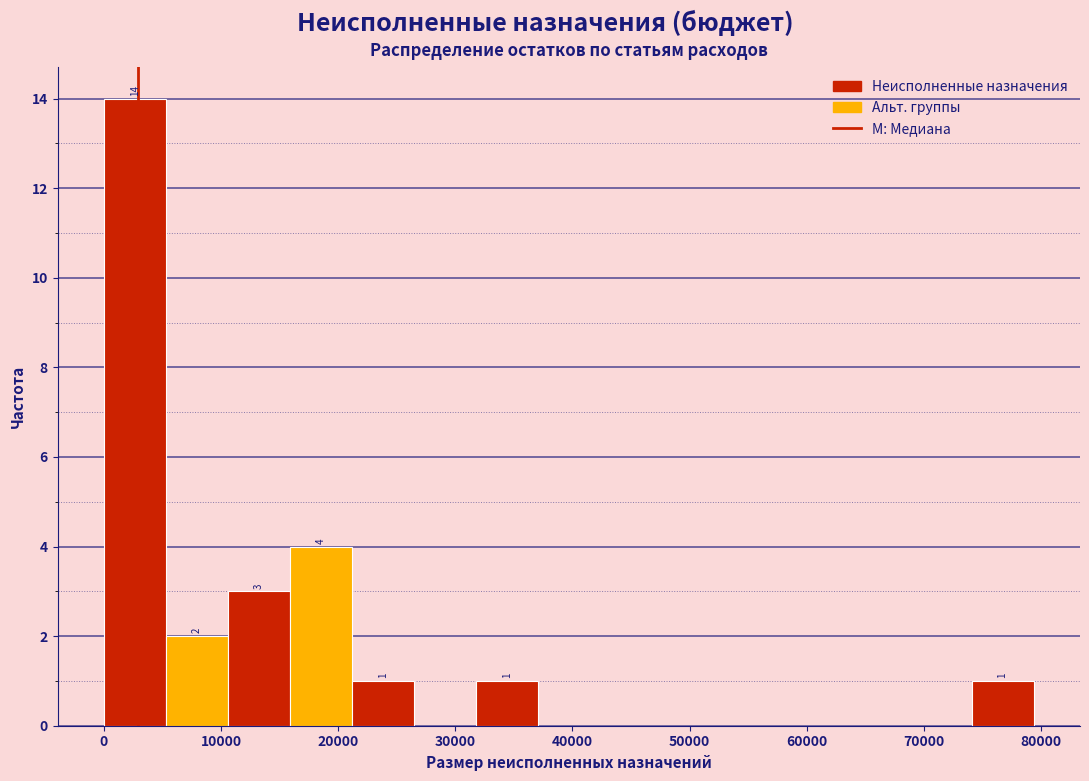

Which range on the x-axis has the tallest bar?

0 to 5000